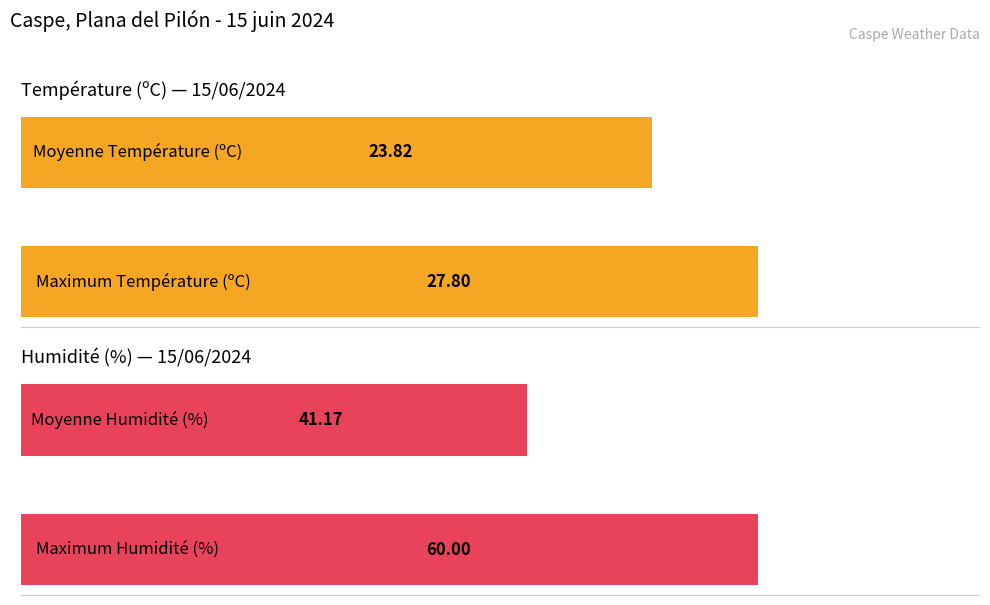

At how many categories does at least one series exceed 53?

1